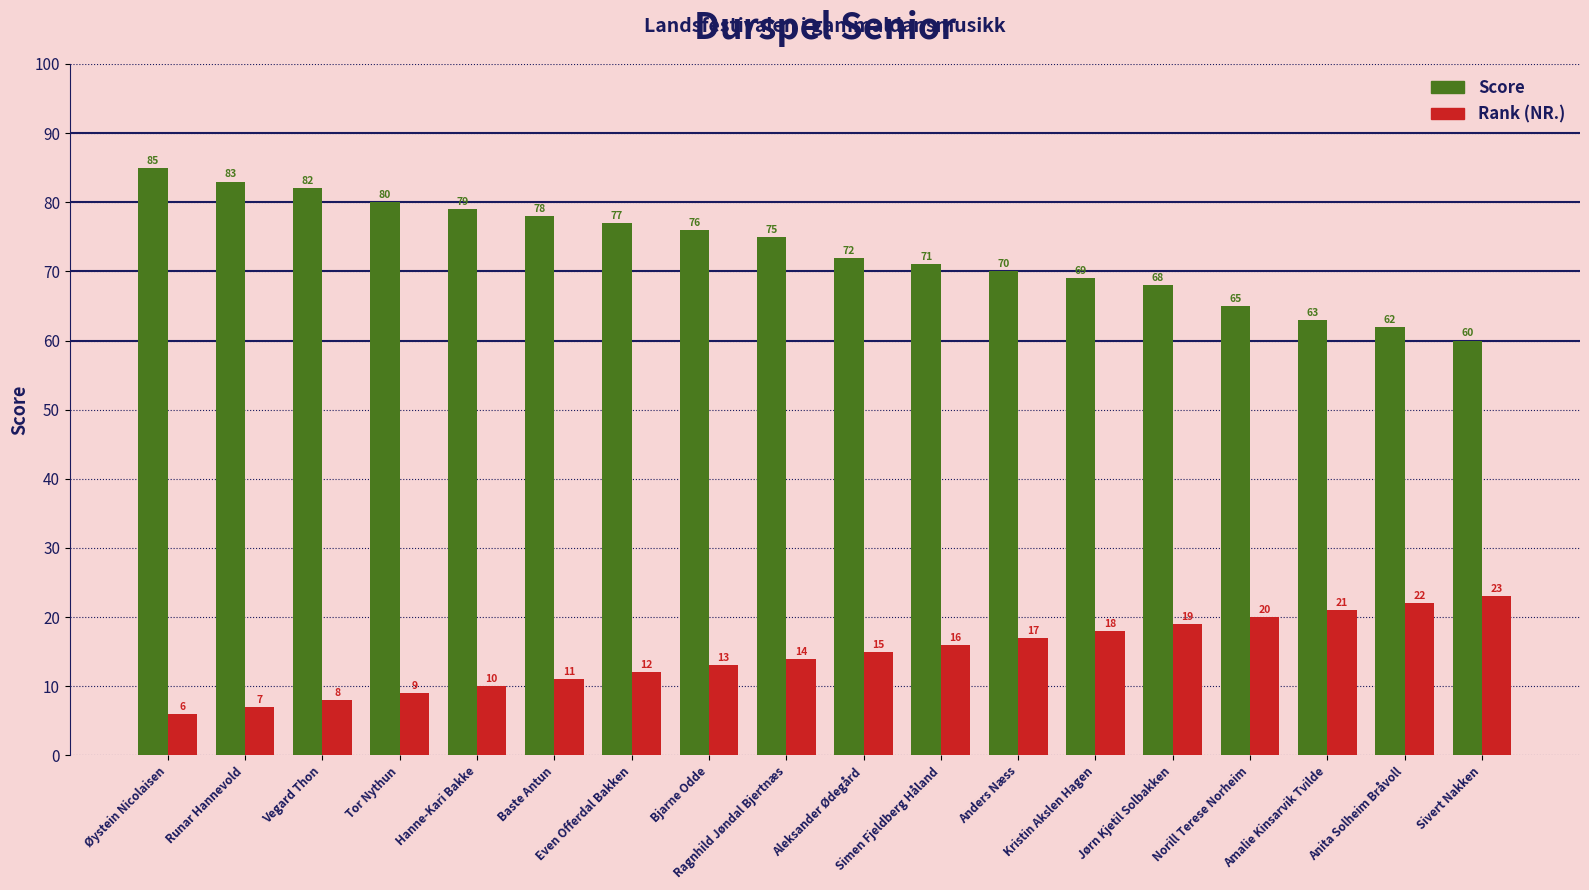

What is the maximum value for Score?

85